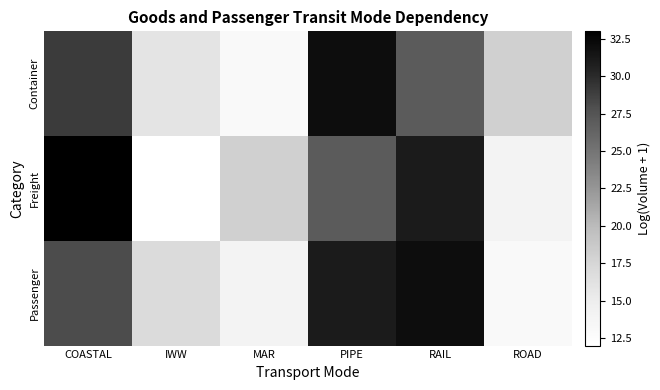

What is the spread (max minus min) of values at ROAD?

5